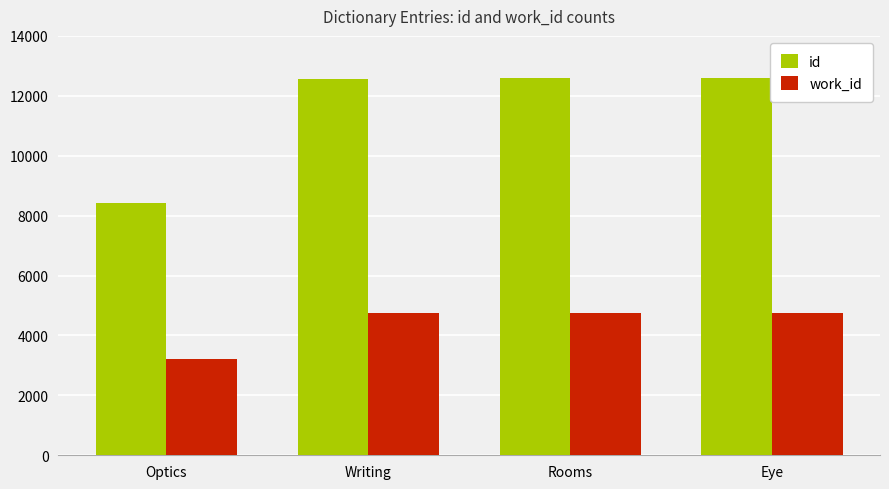

What is the spread (max minus min) of values at Optics?

5229